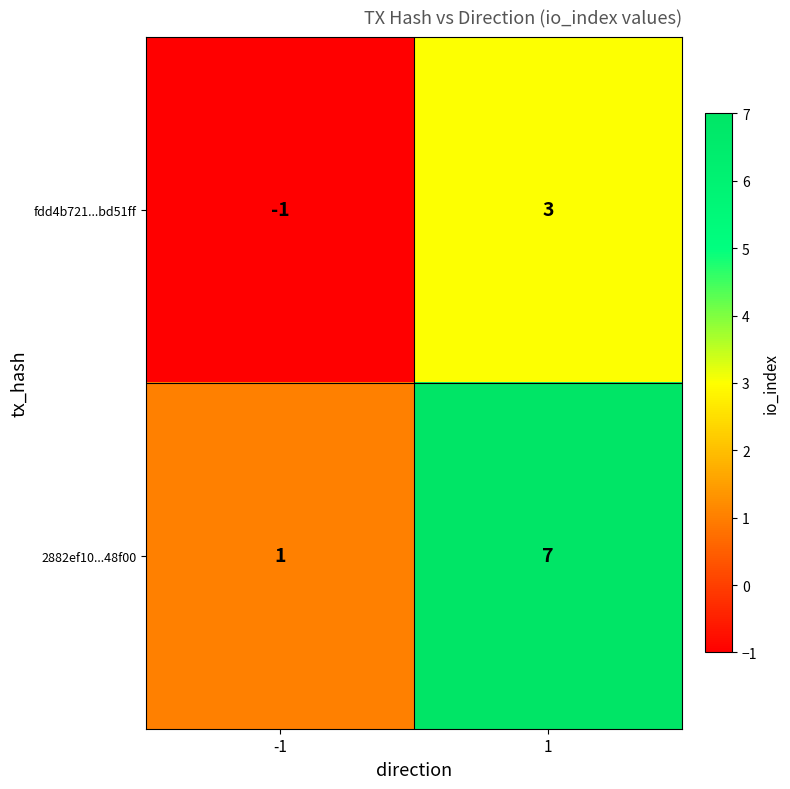

What is the maximum value for fdd4b721...bd51ff?

3